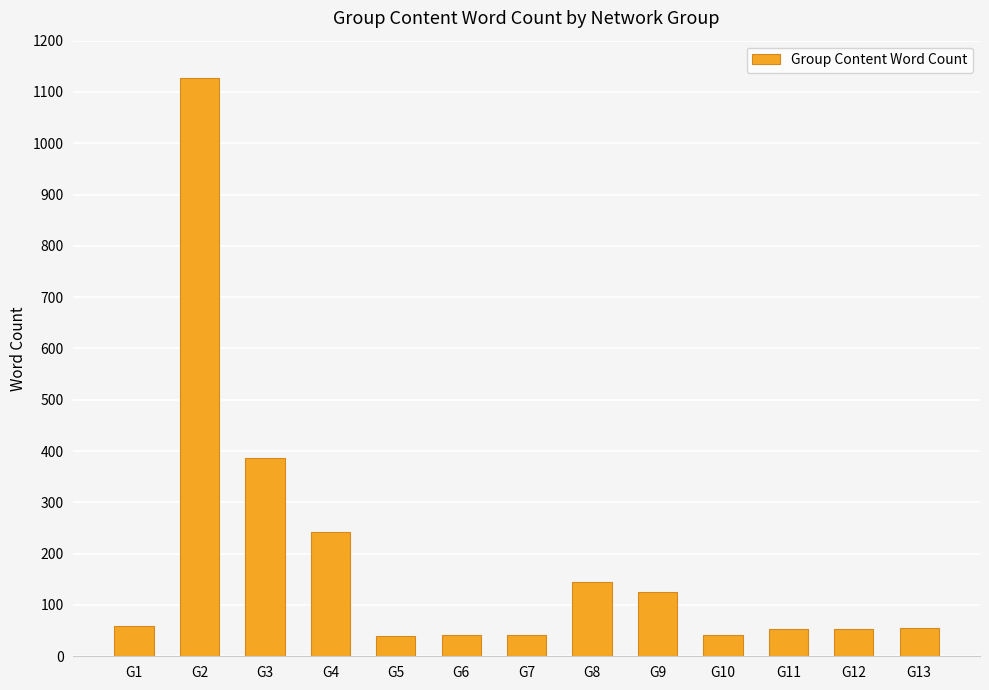

Are the bars grouped side by side (vs. stacked)?

No